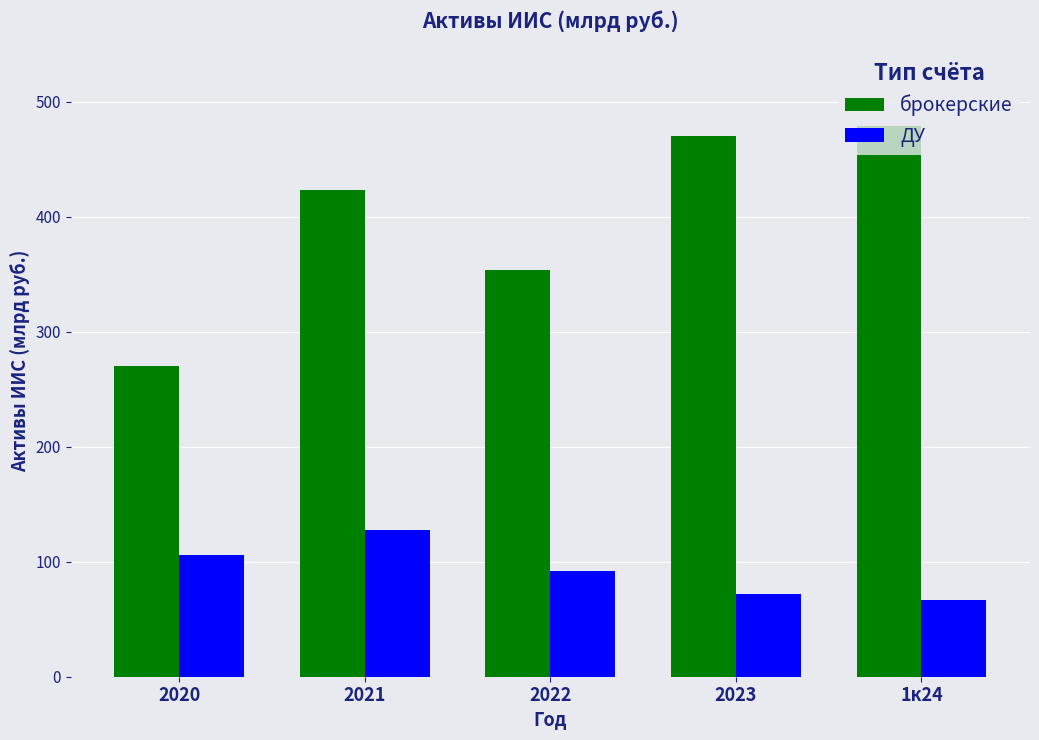

True or false: брокерские has a value of 270.0 at 2020.

True